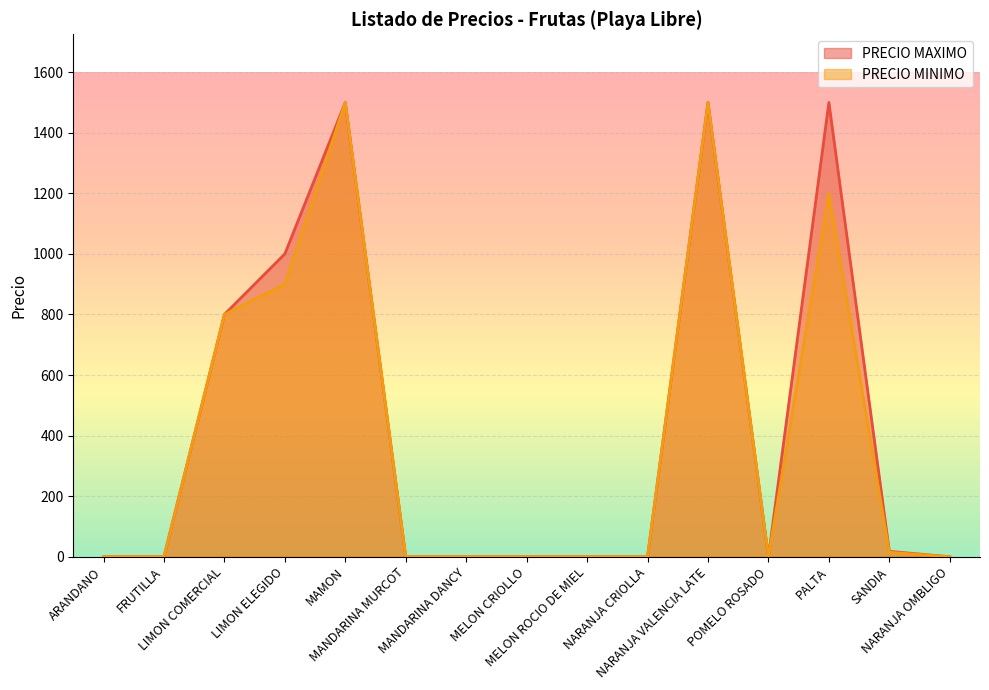

What are all the series names shown in the legend?

PRECIO MAXIMO, PRECIO MINIMO